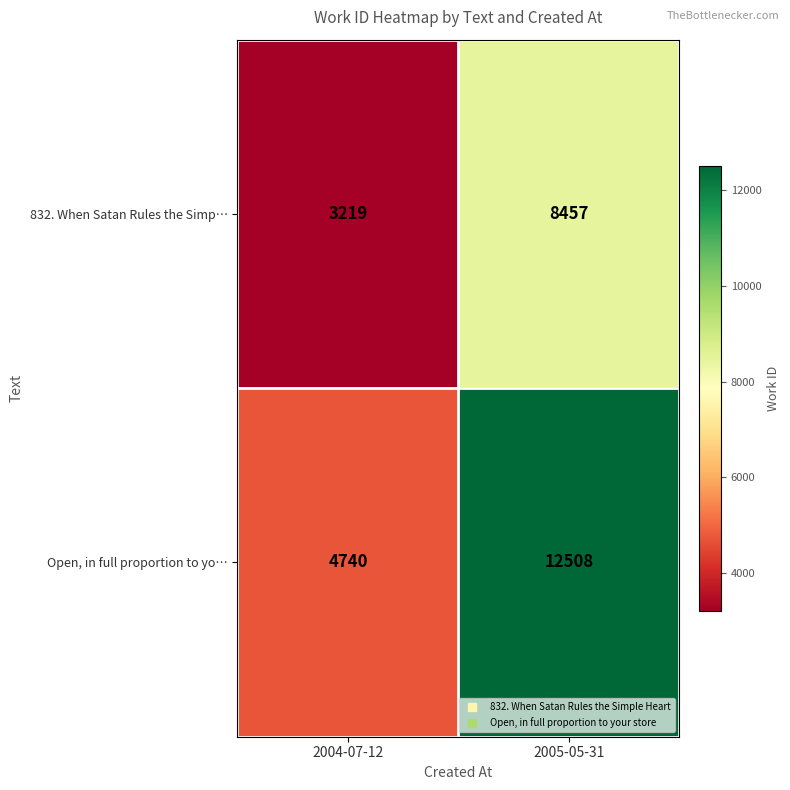

Rank the series by their maximum value, from lowest to highest.

832. When Satan Rules the Simp…, Open, in full proportion to yo…